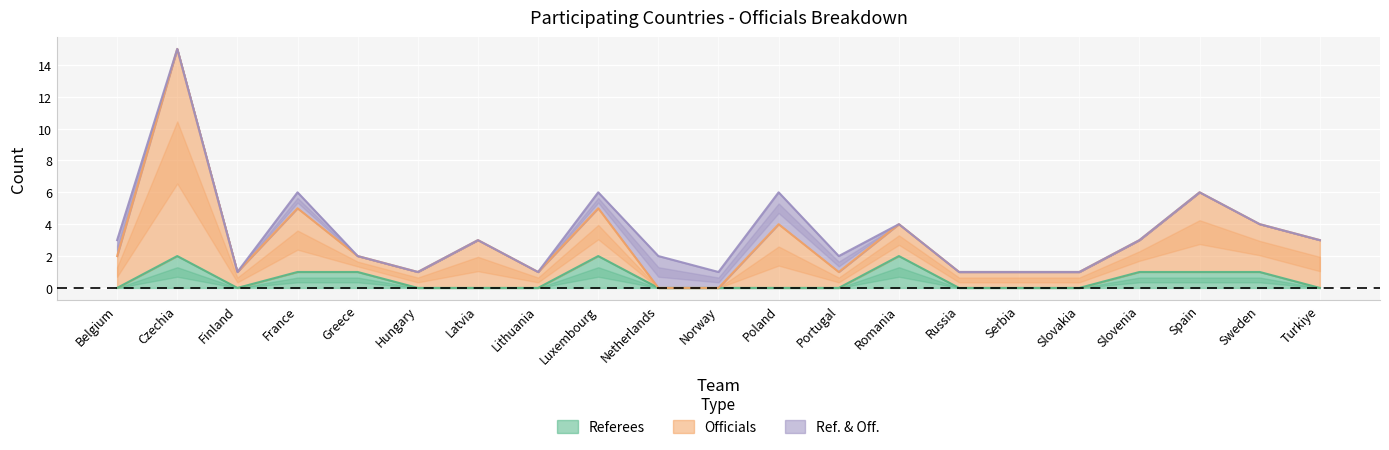

Is it true that Referees equals 0 at Norway?

True